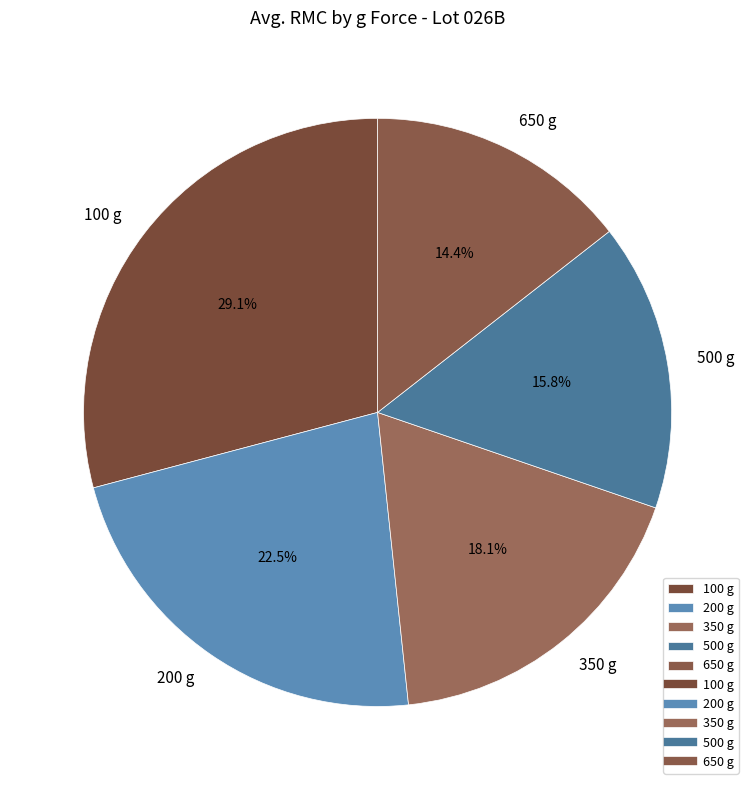

To the nearest percent, what portion does 500 g represent?

16%